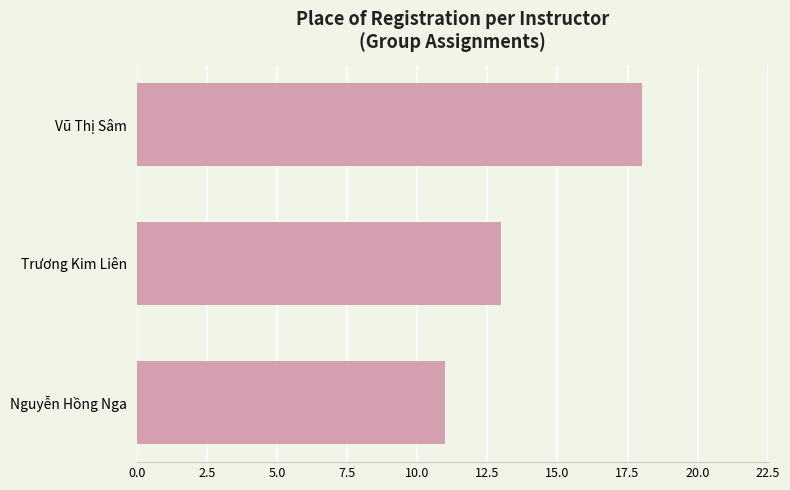

Reading bottom to top, extract all data points from this chart.

Nguyễn Hồng Nga=11	Trương Kim Liên=13	Vũ Thị Sâm=18